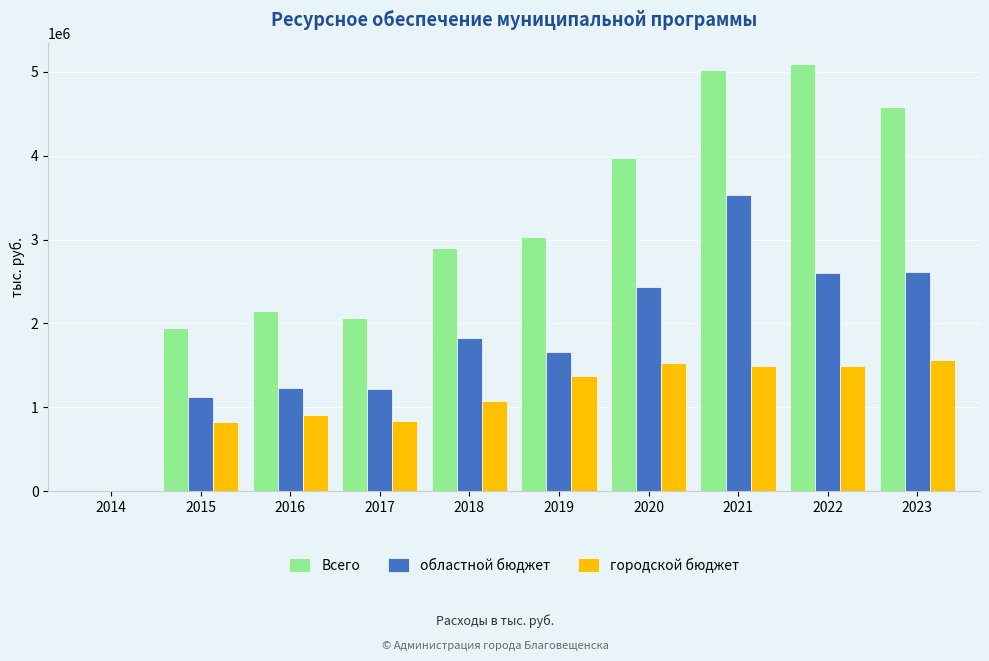

Which series has the largest total across all categories?

Всего